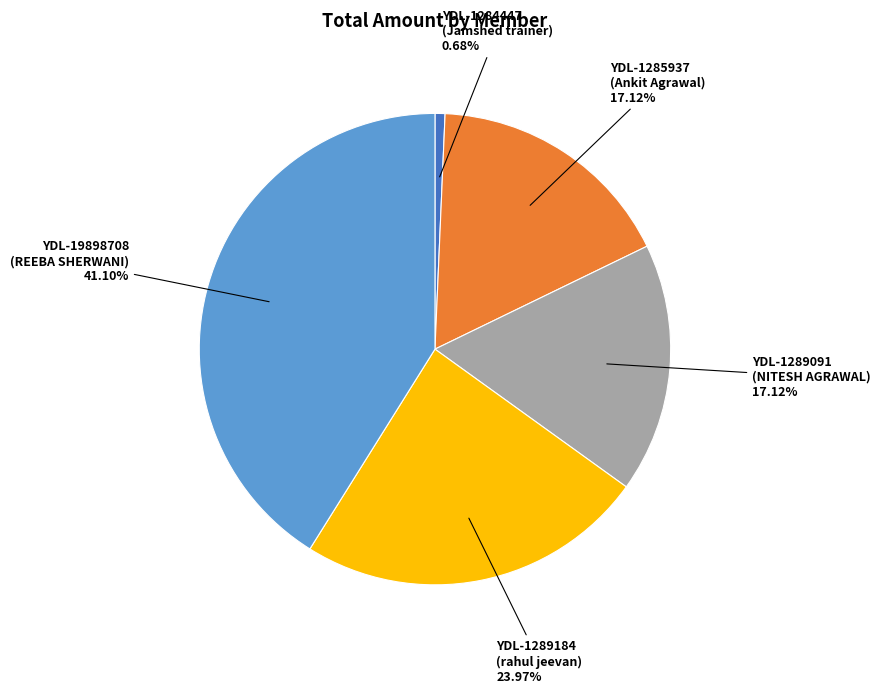

Count the number of slices in the pie.

5